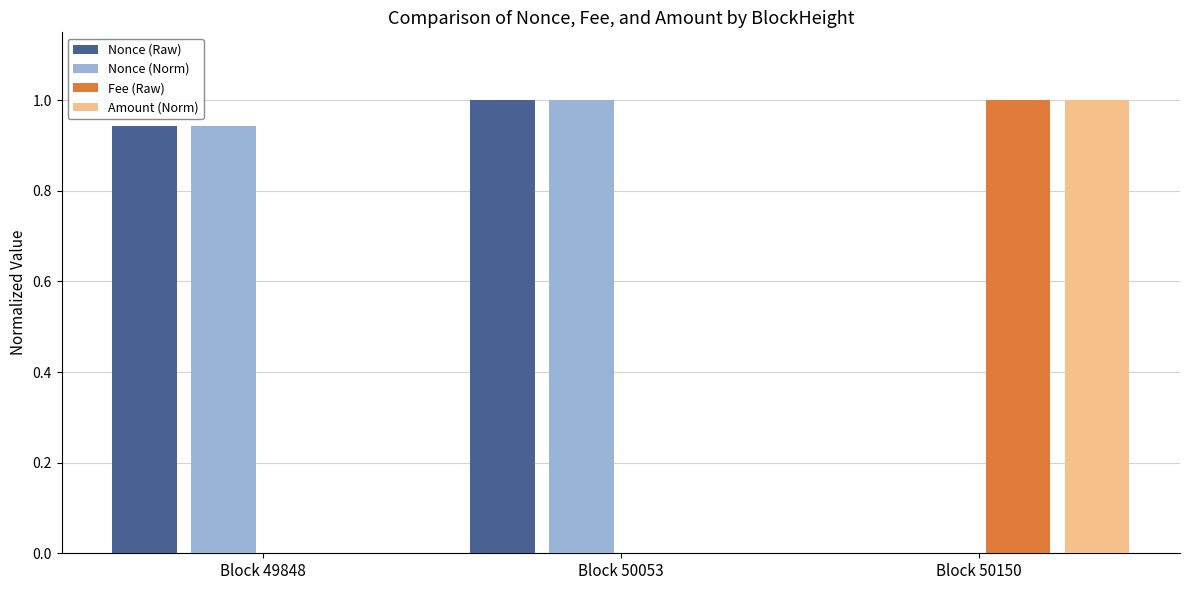

Is the value of Nonce (Raw) at Block 49848 greater than the value of Amount (Norm) at Block 50053?

Yes